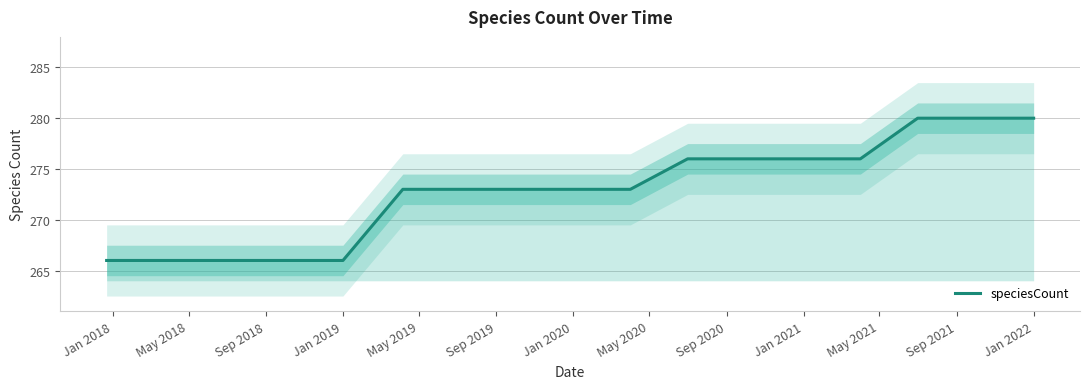

The value of speciesCount at Jan 2022 is 280. True or false?

True